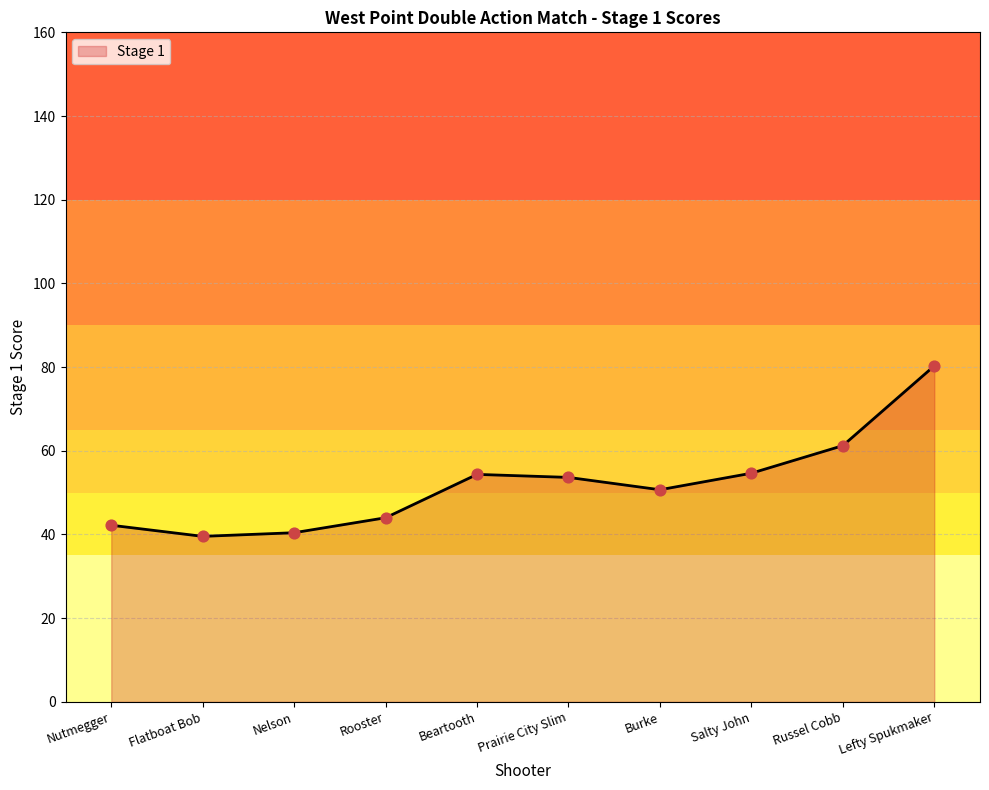

Between Rooster and Nelson, which is larger?

Rooster